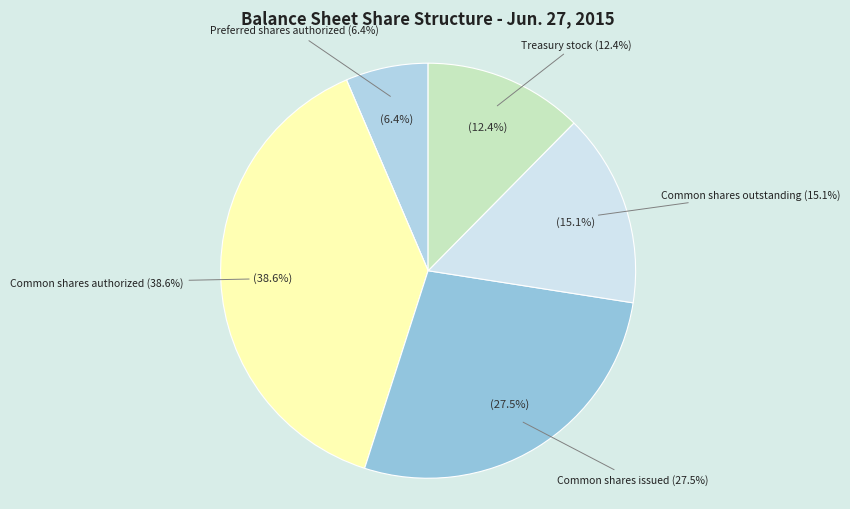

What percentage do Common shares authorized and Treasury stock together represent?

51.0%